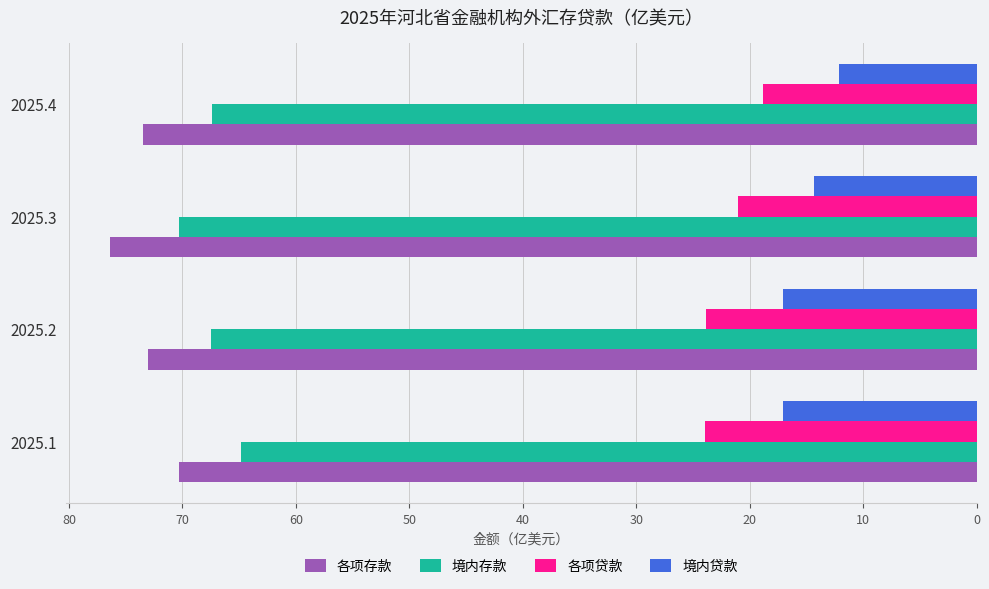

Is the value of 境内贷款 at 2025.2 greater than the value of 各项贷款 at 2025.1?

No